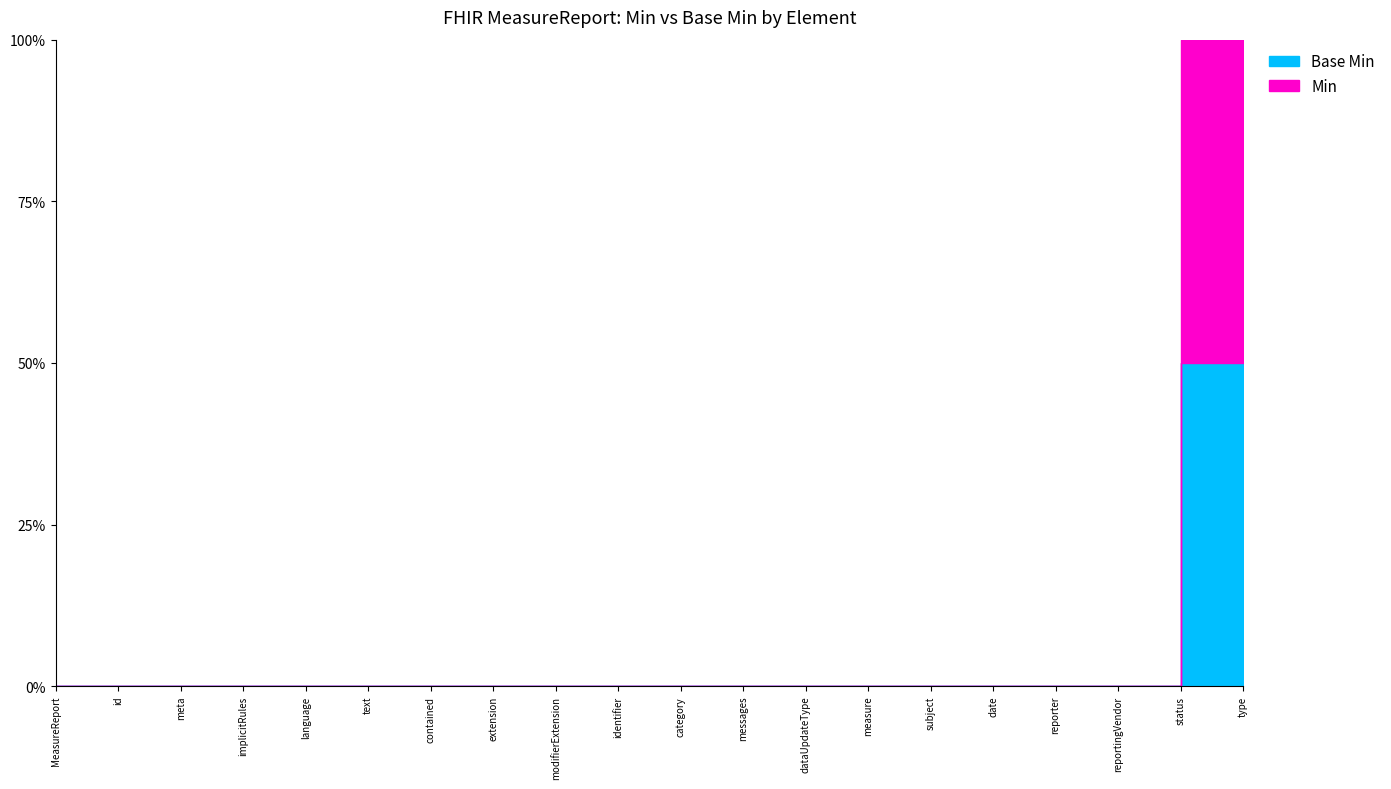

List the series in order of their peak value, highest first.

Min, Base Min